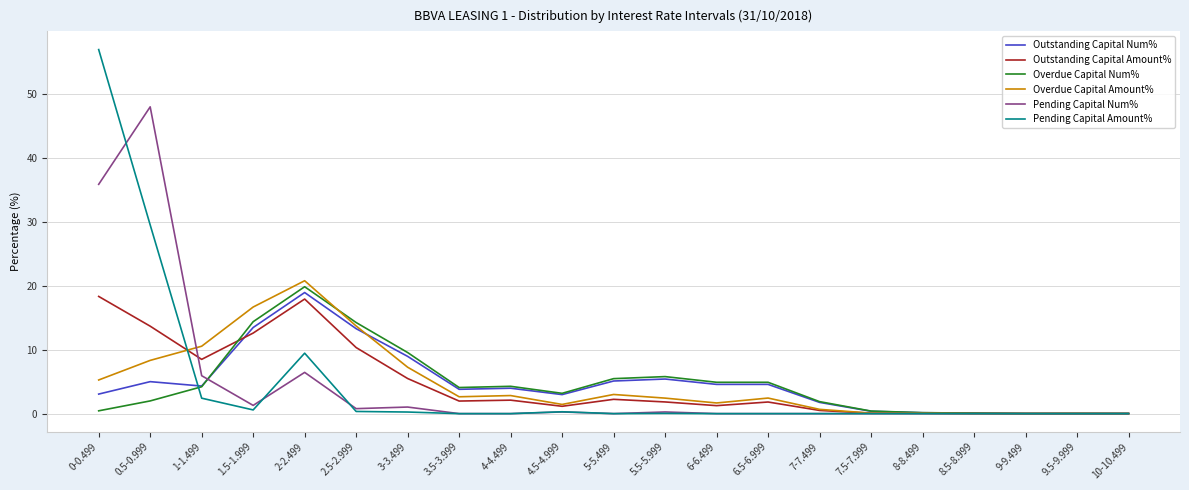

What is the difference between the highest and lowest values at 8.5-8.999?

0.1